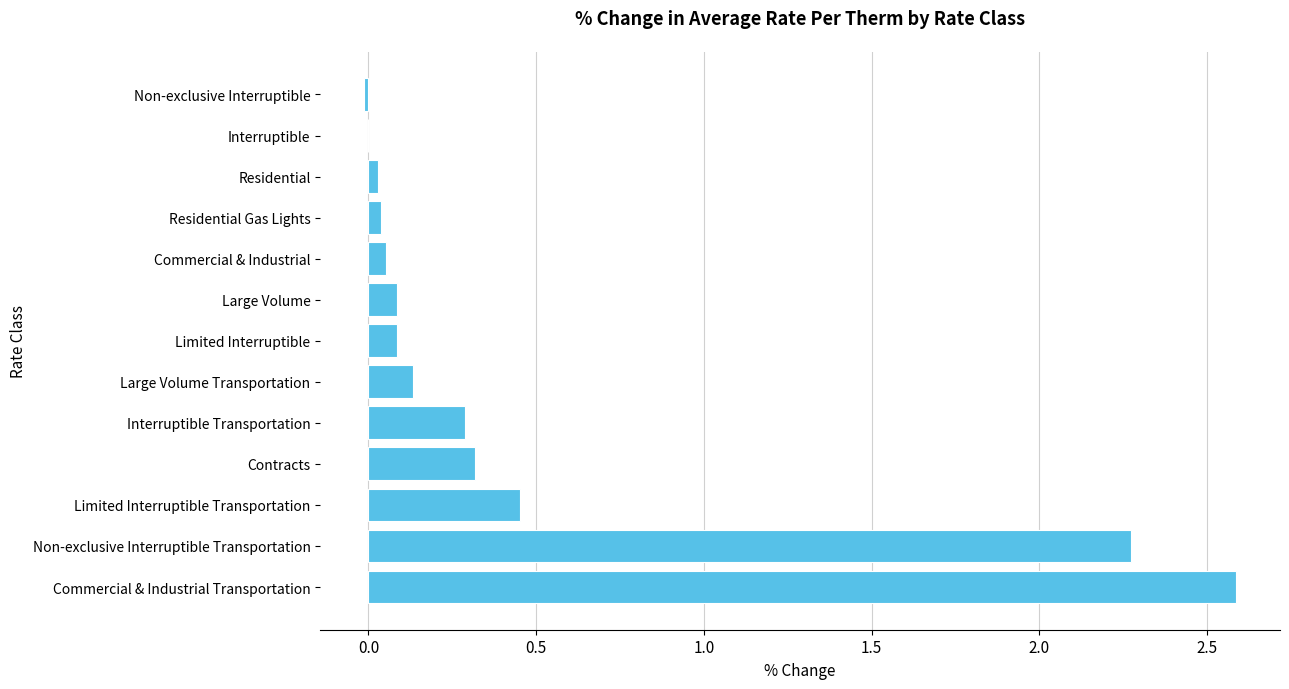

At which label is the value closest to 1?

Limited Interruptible Transportation